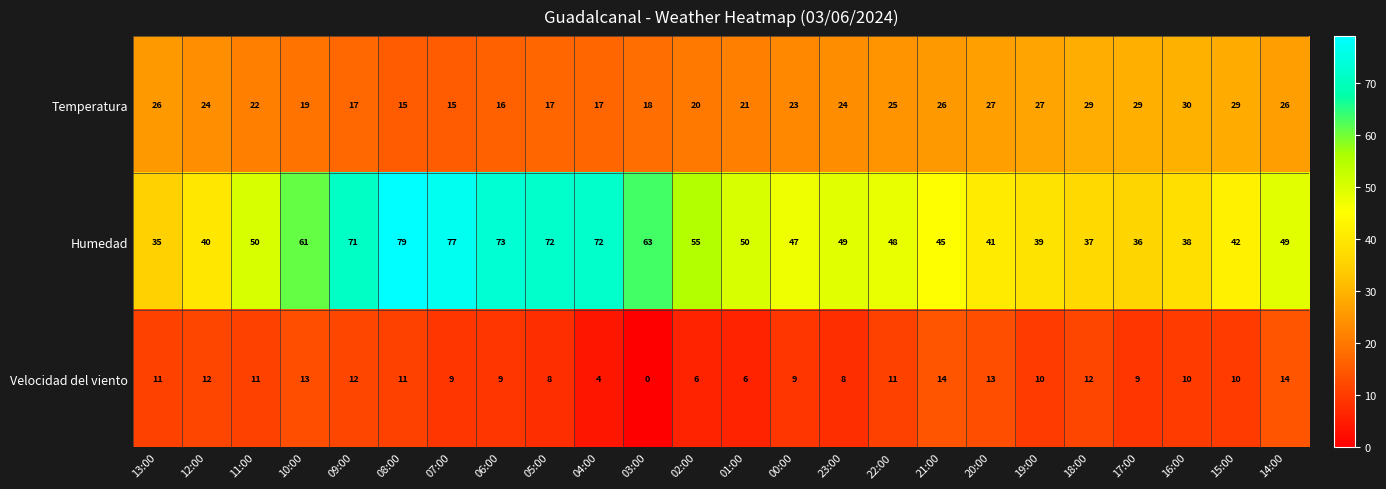

What is the spread (max minus min) of values at 17:00?

27